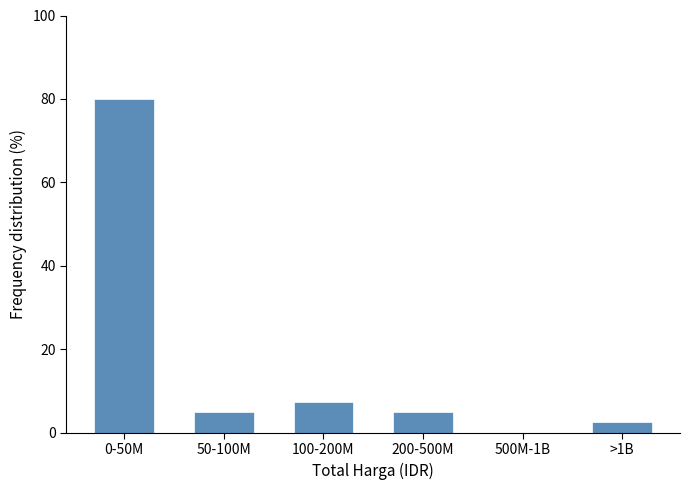

Reading right to left, list all the values displayed in this chart.

>1B=2.5	500M-1B=0.0	200-500M=5.0	100-200M=7.5	50-100M=5.0	0-50M=80.0